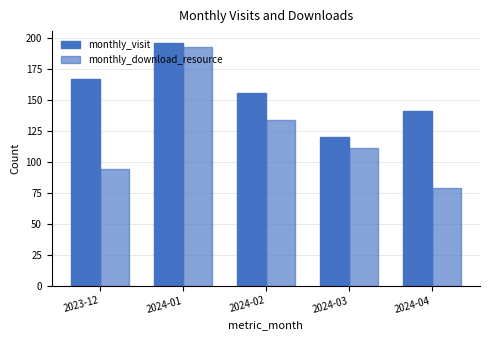

What is the sum of all monthly_download_resource values?

611